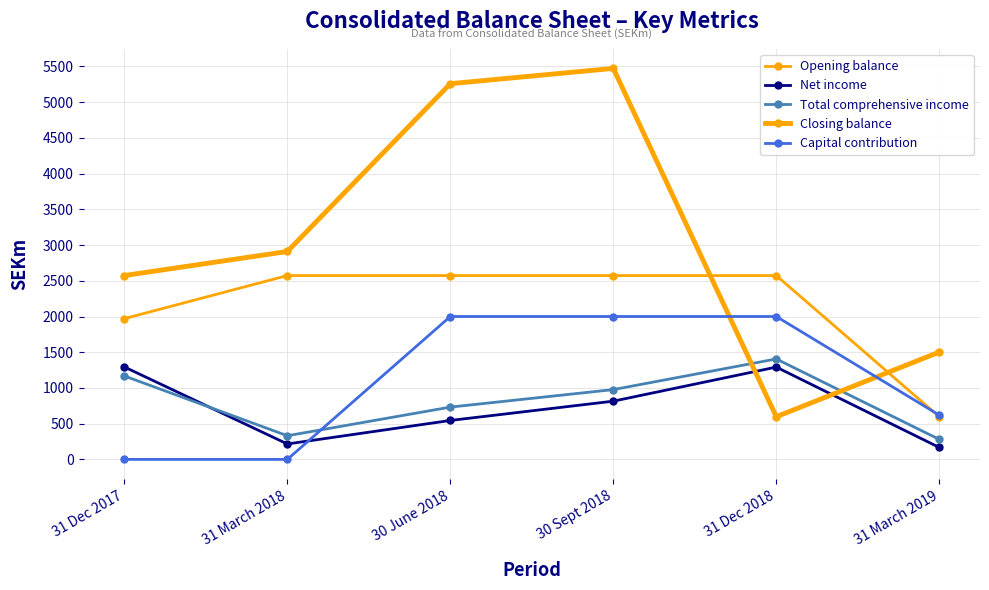

Which series changed the most between 30 June 2018 and 30 Sept 2018?

Net income